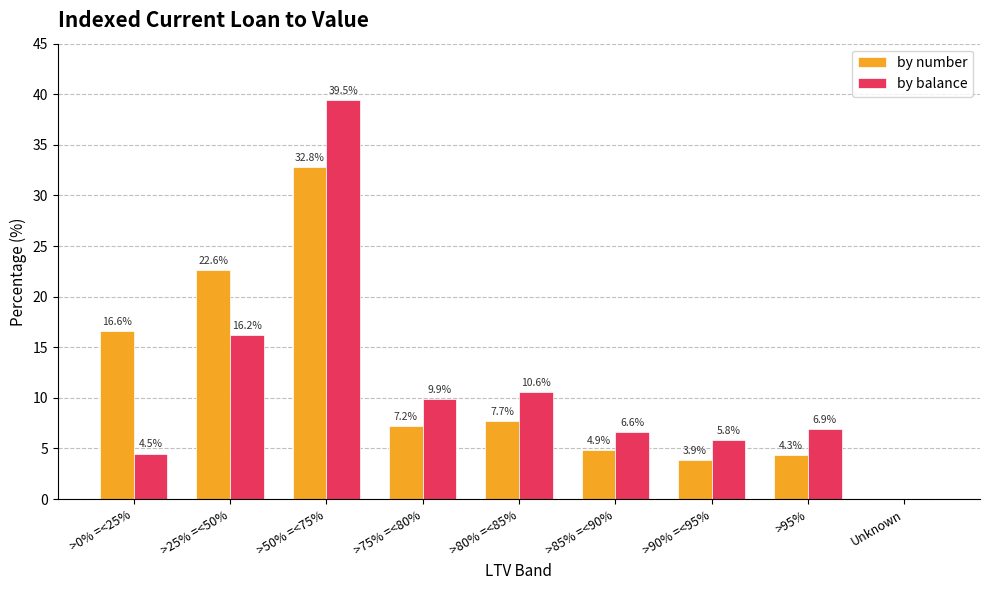

What is the difference between the by balance values at >75% =<80% and >50% =<75%?

29.6